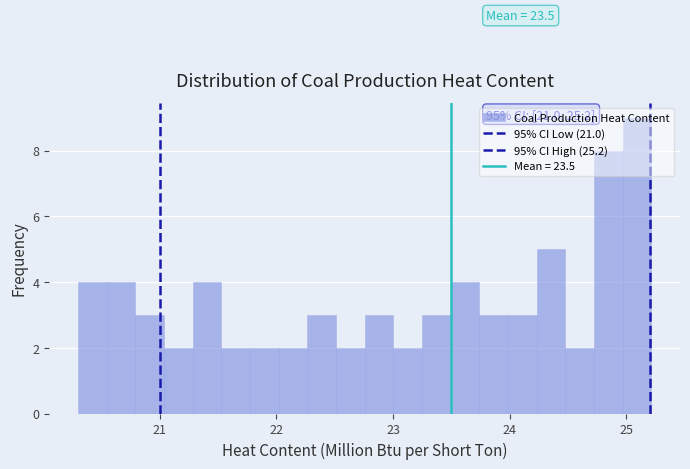

Around what value on the x-axis is the tallest bar? Give the approximate position of its centre, as read against the axis.

25.1